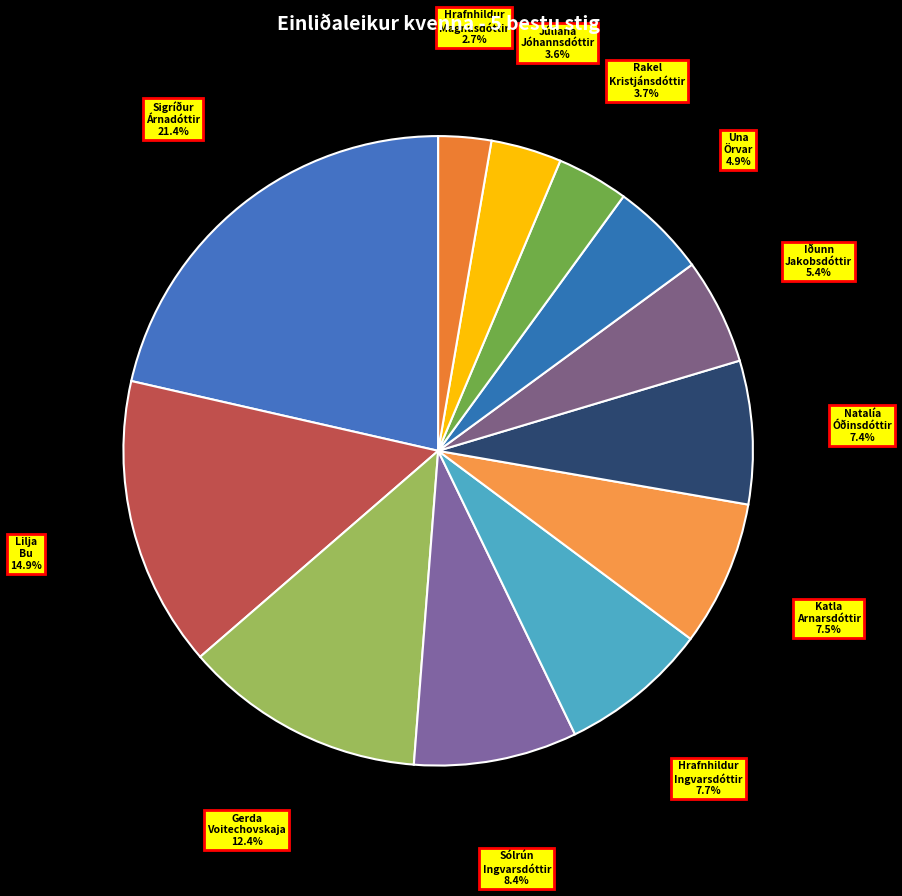

Which category has the biggest portion of the pie?

Sigríður Árnadóttir